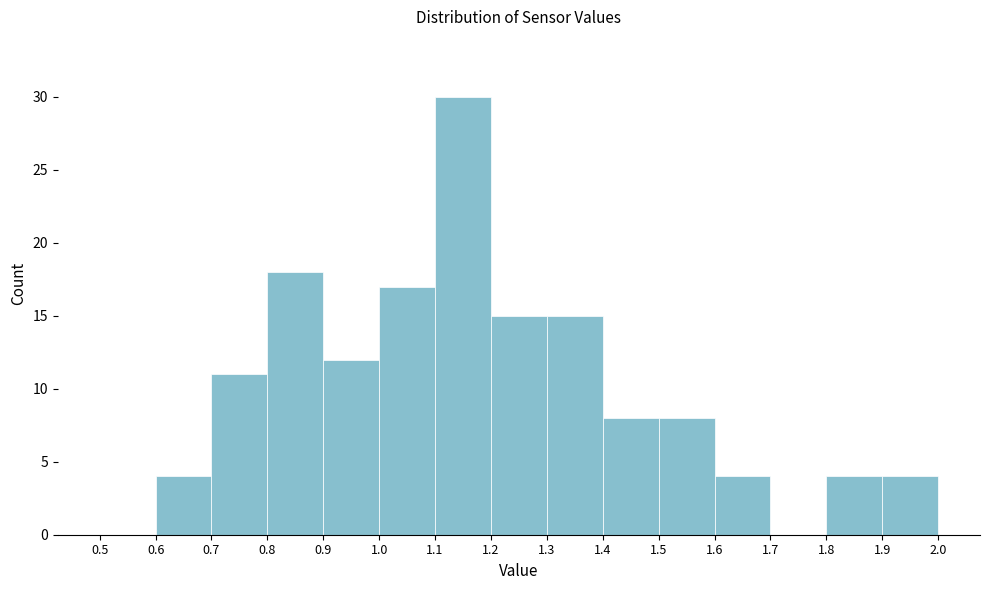

How tall is the bar that spans 1.5 to 1.6 on the x-axis? The values are not printed on the chart, so give them approximately, as read against the axis.

8